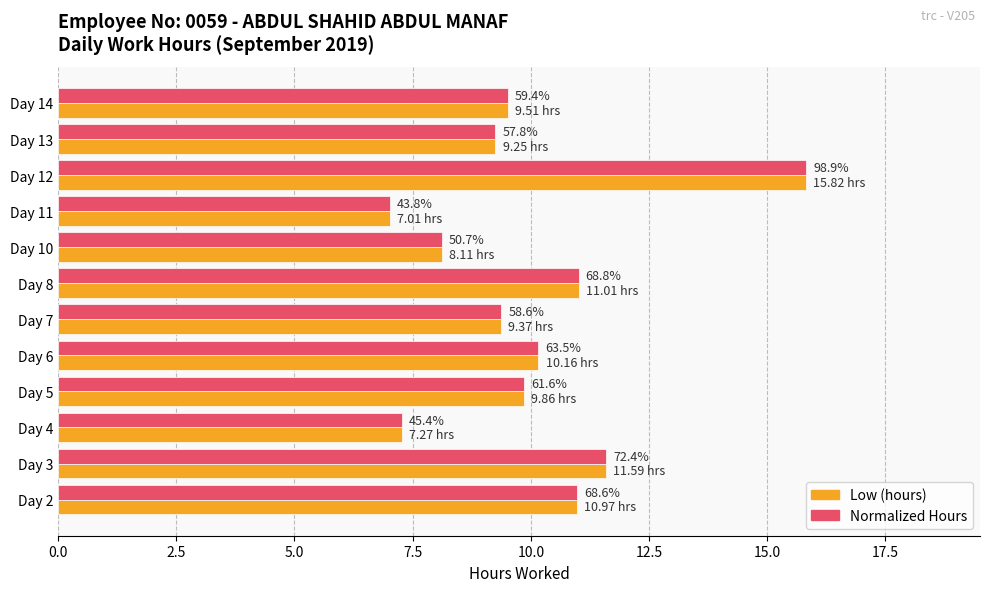

What are all the series names shown in the legend?

Low (hours), Normalized Hours